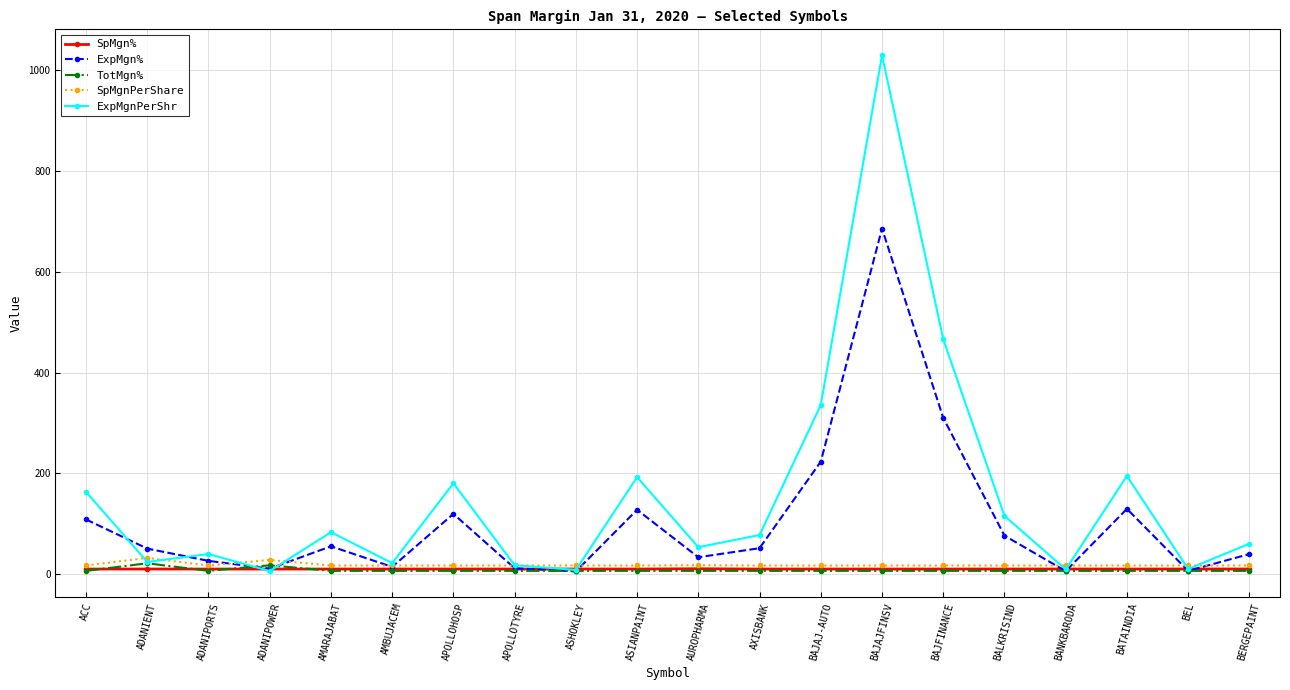

What is the average value of the SpMgn% series?

10.7